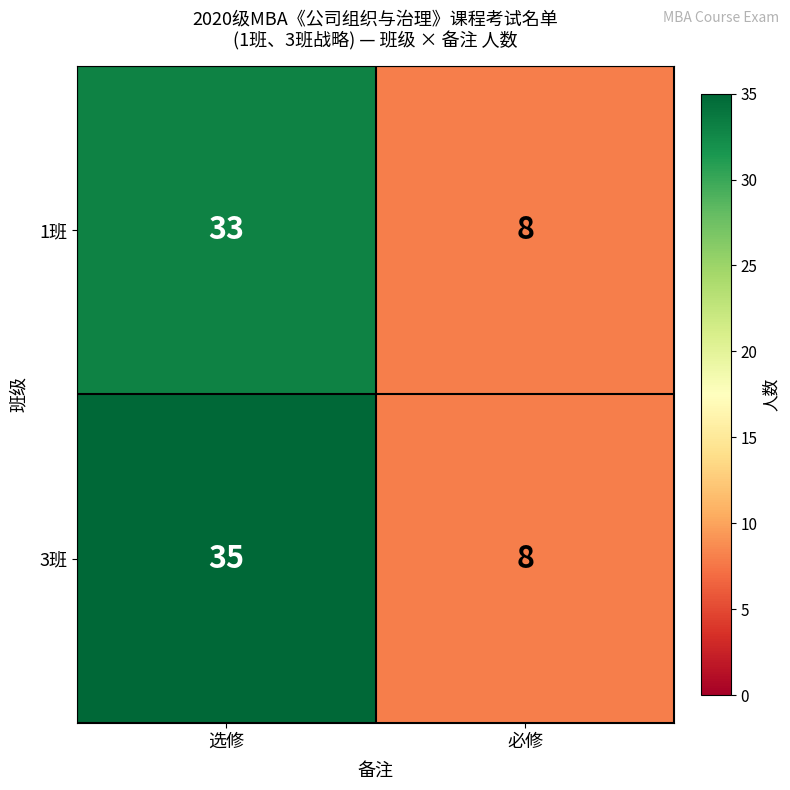

List the series in order of their overall mean, highest first.

3班, 1班